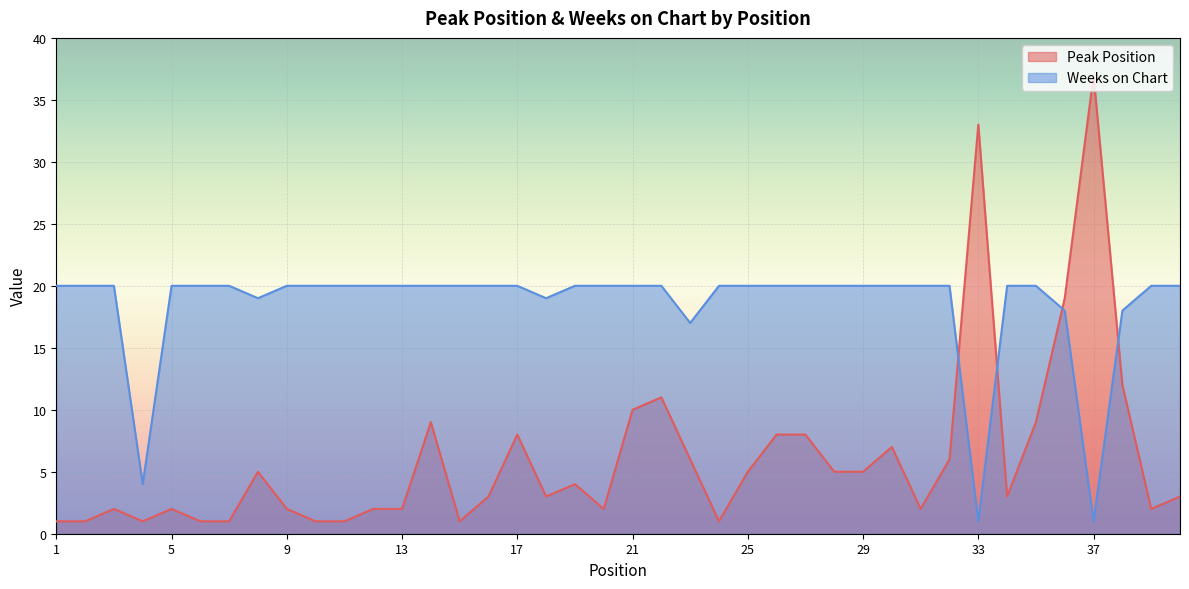

Rank the categories by Weeks on Chart value from highest to lowest.

1, 2, 3, 5, 6, 7, 9, 10, 11, 12, 13, 14, 15, 16, 17, 19, 20, 21, 22, 24, 25, 26, 27, 28, 29, 30, 31, 32, 34, 35, 39, 40, 8, 18, 36, 38, 23, 4, 33, 37